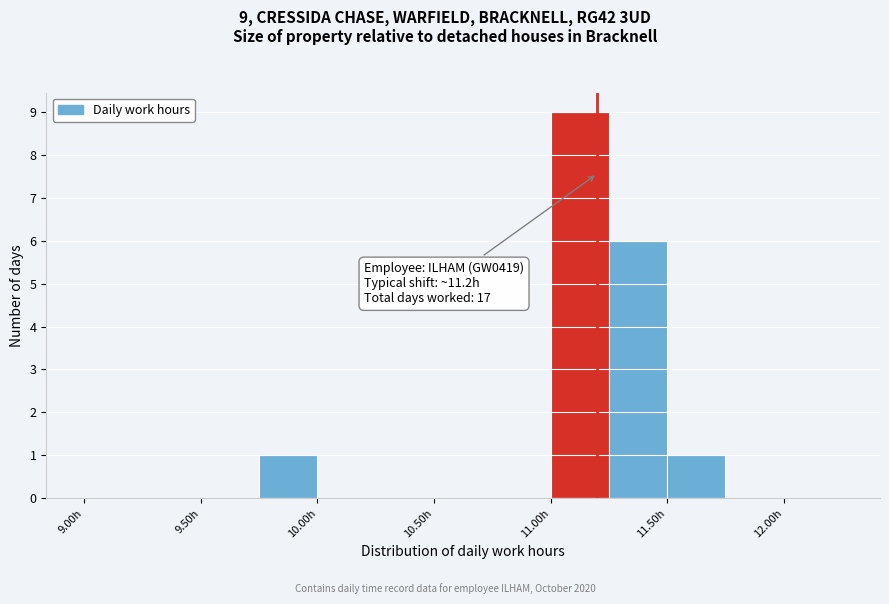

Which range on the x-axis has the tallest bar?

11.00 to 11.25